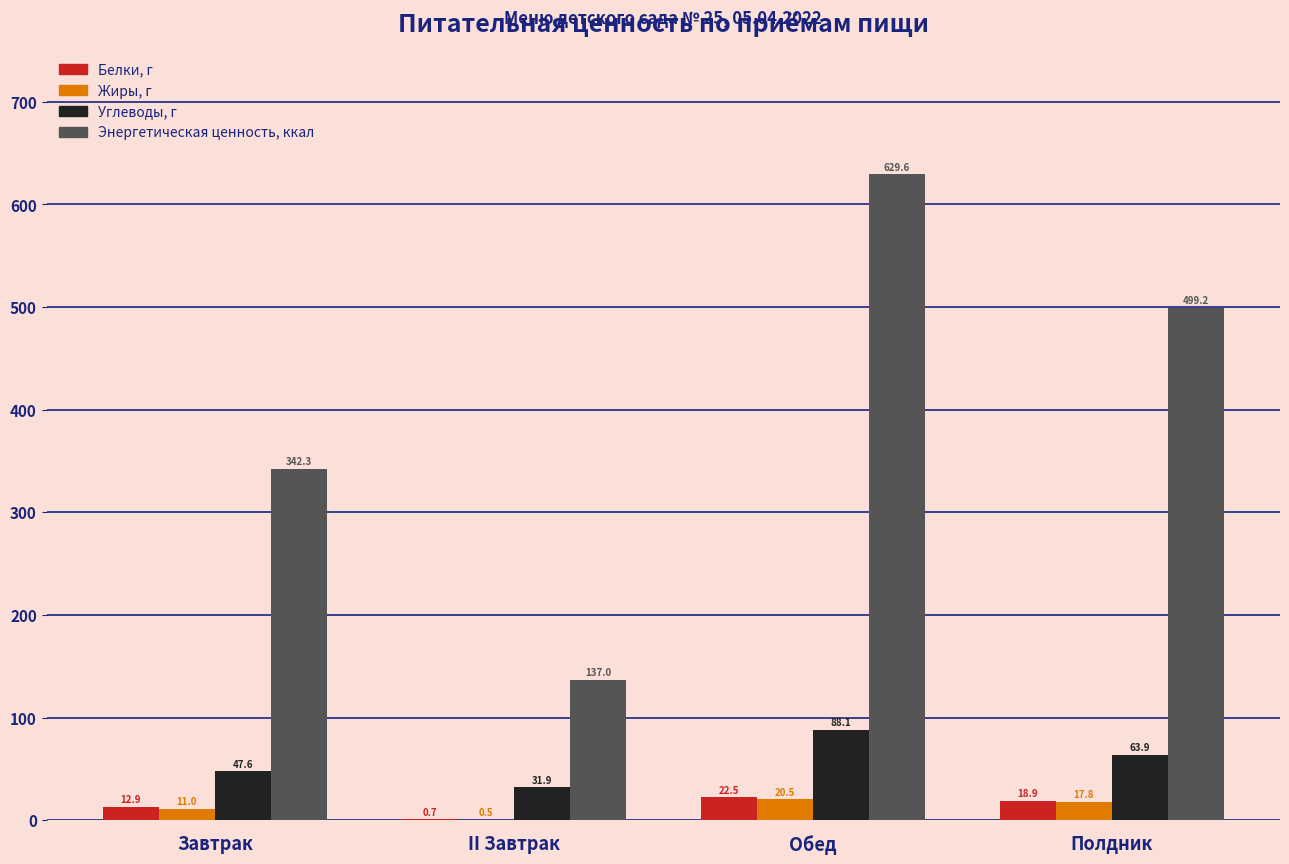

Is it true that Углеводы, г equals 88.8 at Полдник?

False